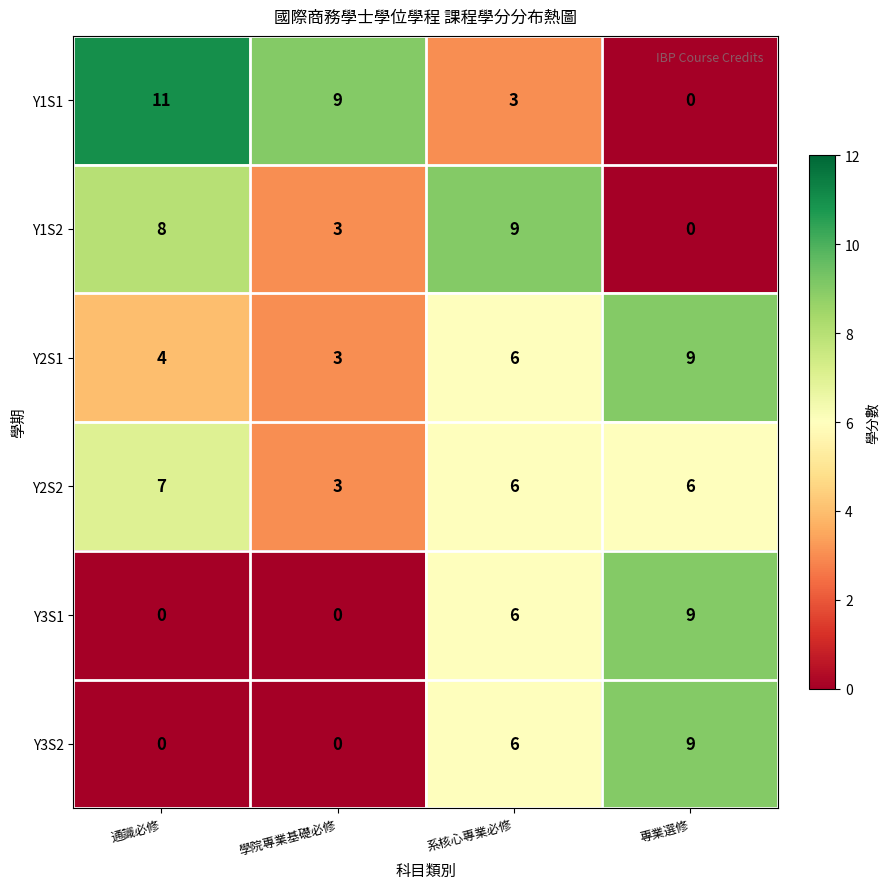

What value does the Y2S1 series have at 專業選修?

9